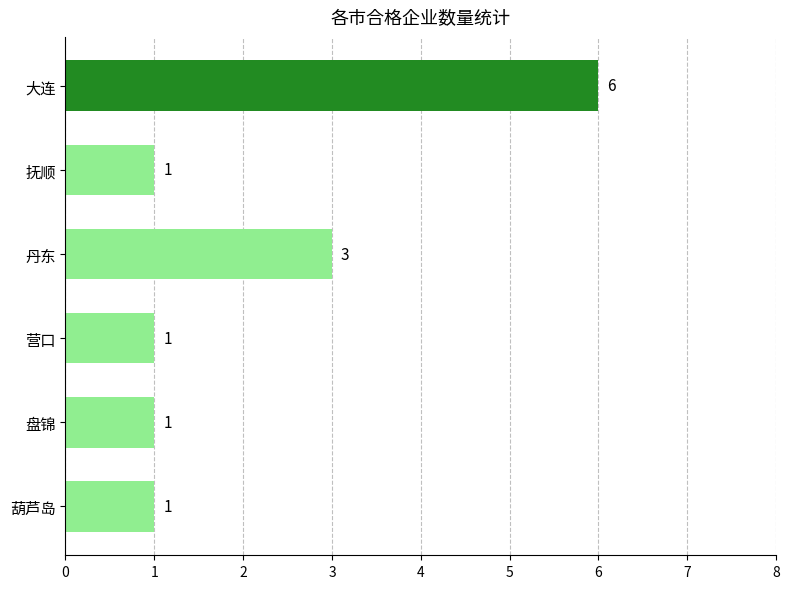

Count the values in the range 1 to 3.

5